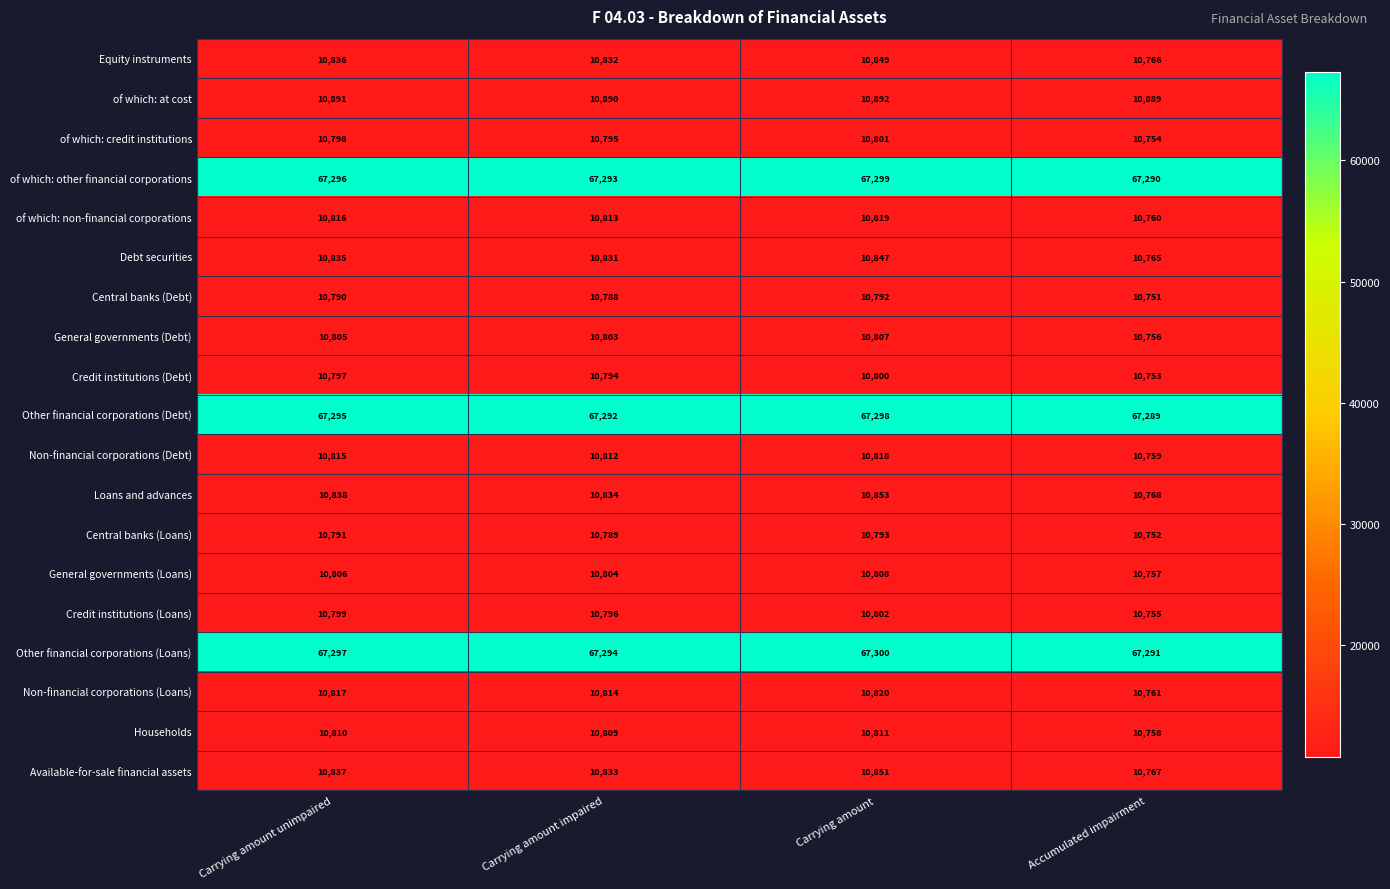

Where is Other financial corporations (Loans) nearest to the value 67295?

Carrying amount impaired